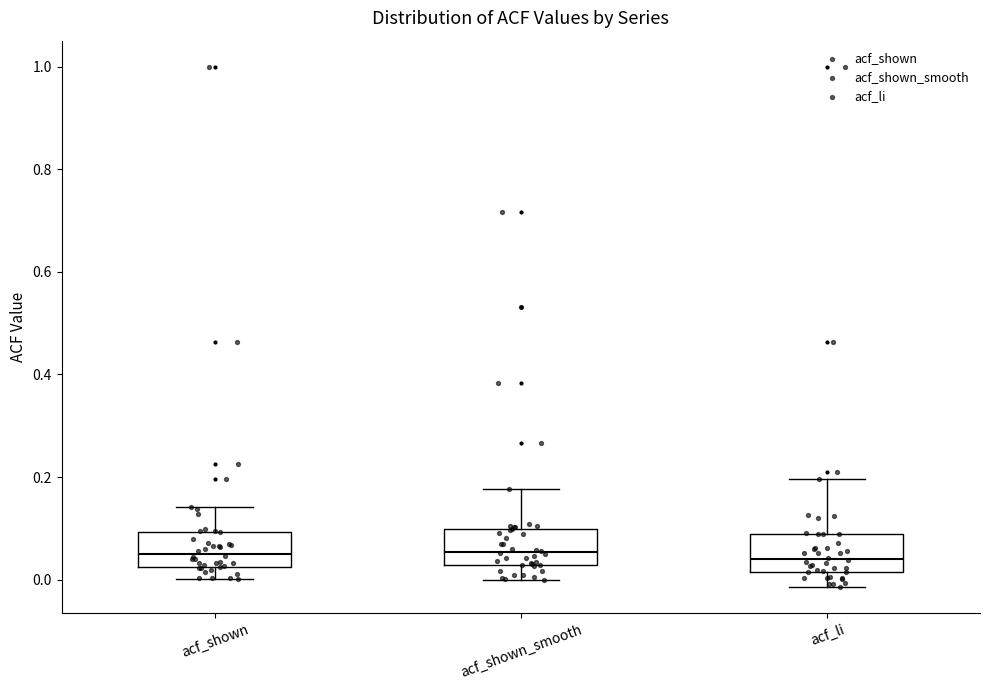

Reading left to right, read every box against the y-axis: the position of its median line, the range the box covers, and the ends of its whiskers. The values are not printed on the chart, so give them approximately, as read against the axis.

acf_shown: median 0.06, box 0.02 to 0.10, whiskers 0.00 to 0.14
acf_shown_smooth: median 0.06, box 0.02 to 0.10, whiskers 0.00 to 0.18
acf_li: median 0.04, box 0.02 to 0.08, whiskers -0.02 to 0.20